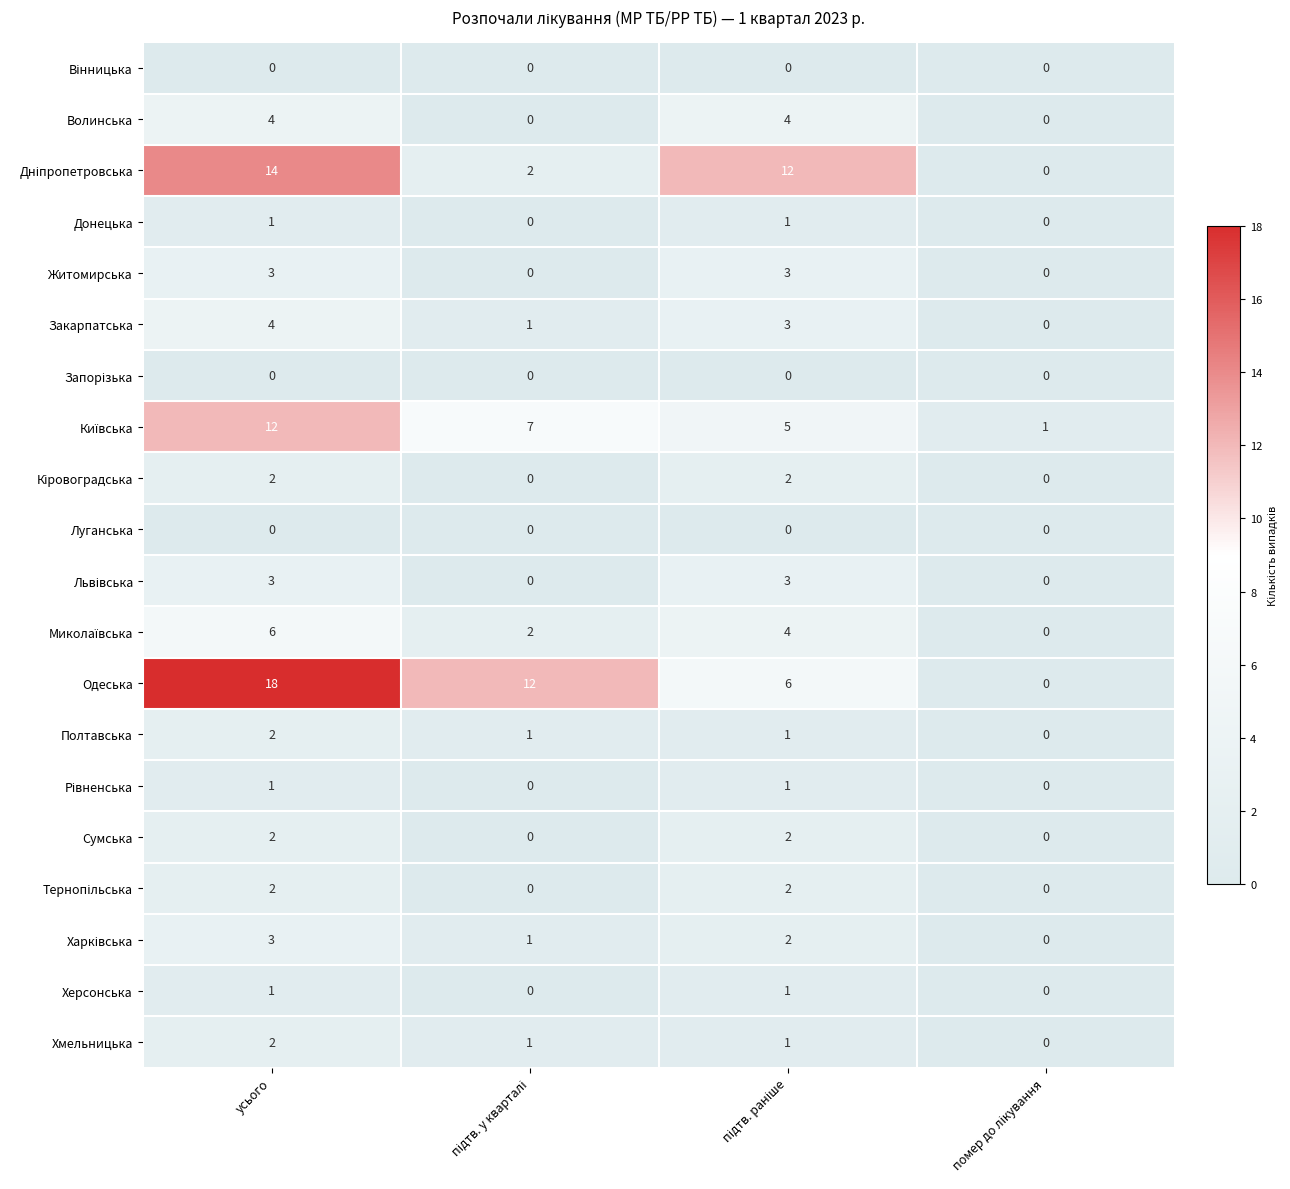

How many data points does each series have?

4